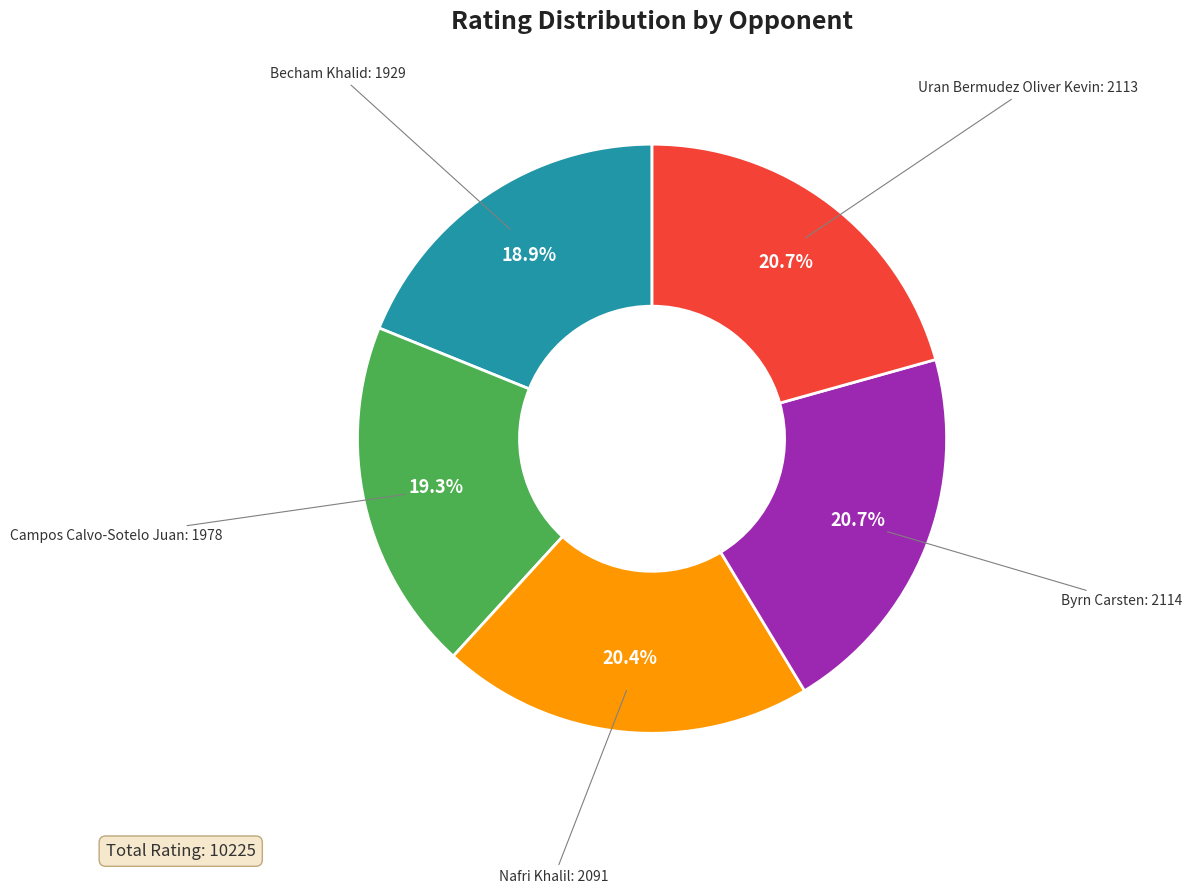

Count the number of slices in the pie.

5